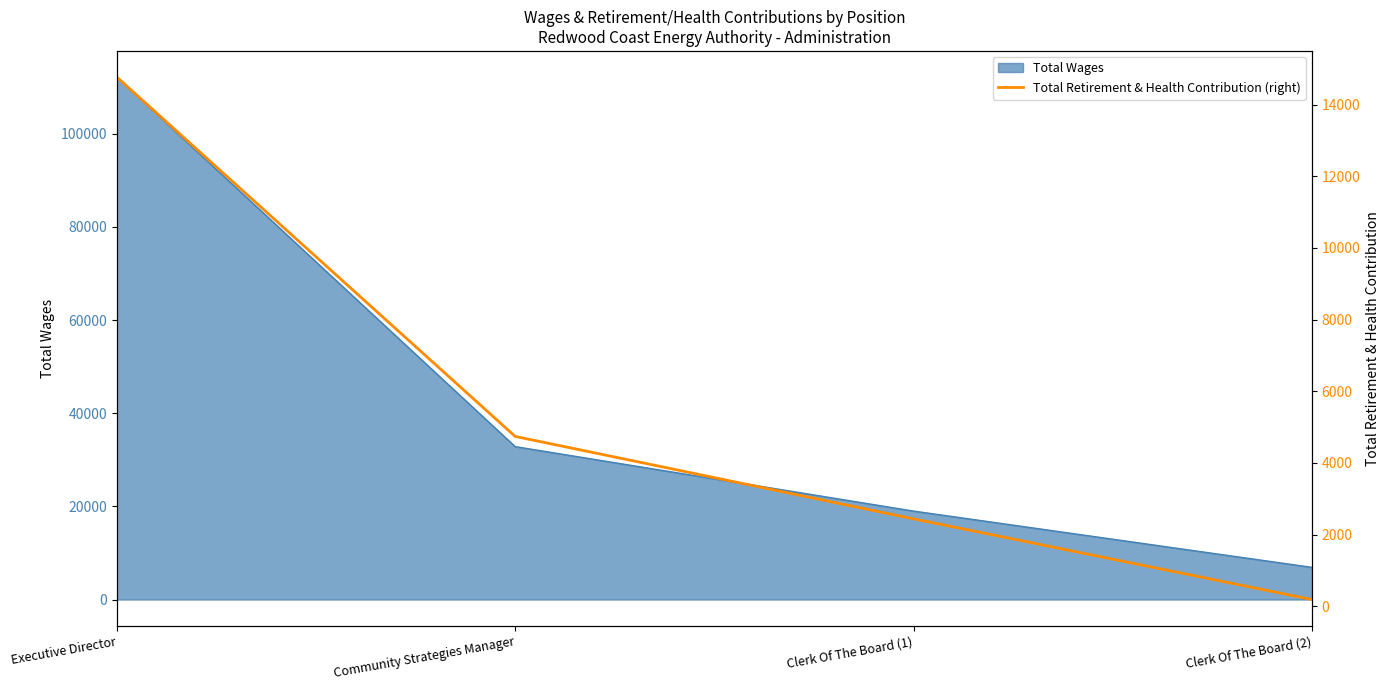

What is the highest value of the Total Wages series?

112193